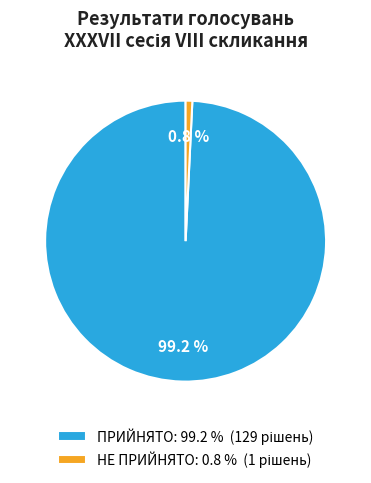

Approximately how many times larger is the value at ПРИЙНЯТО compared to НЕ ПРИЙНЯТО?

129.0